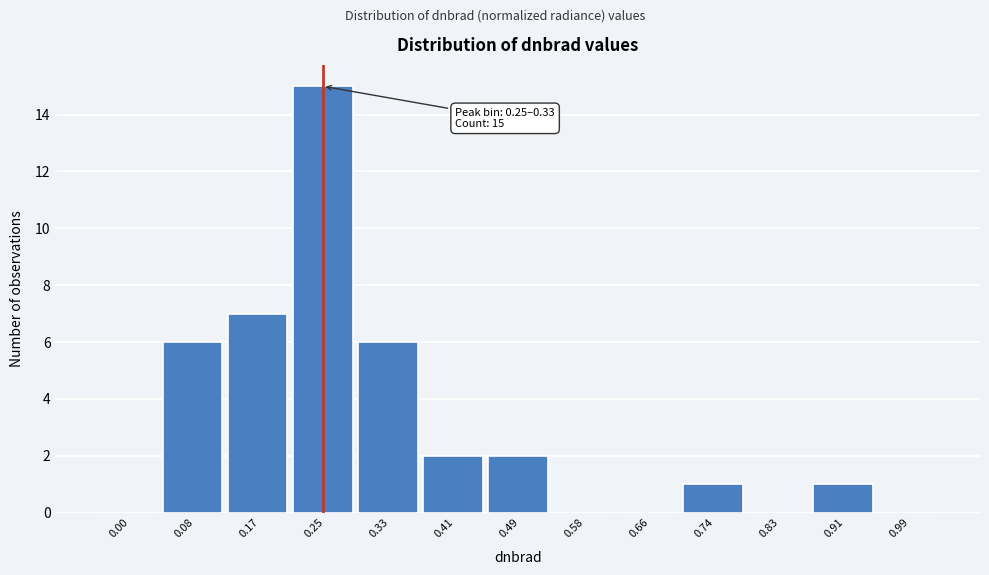

Reading left to right, extract all data points from this chart.

0.00=0	0.08=6	0.17=7	0.25=15	0.33=6	0.41=2	0.49=2	0.58=0	0.66=0	0.74=1	0.83=0	0.91=1	0.99=0